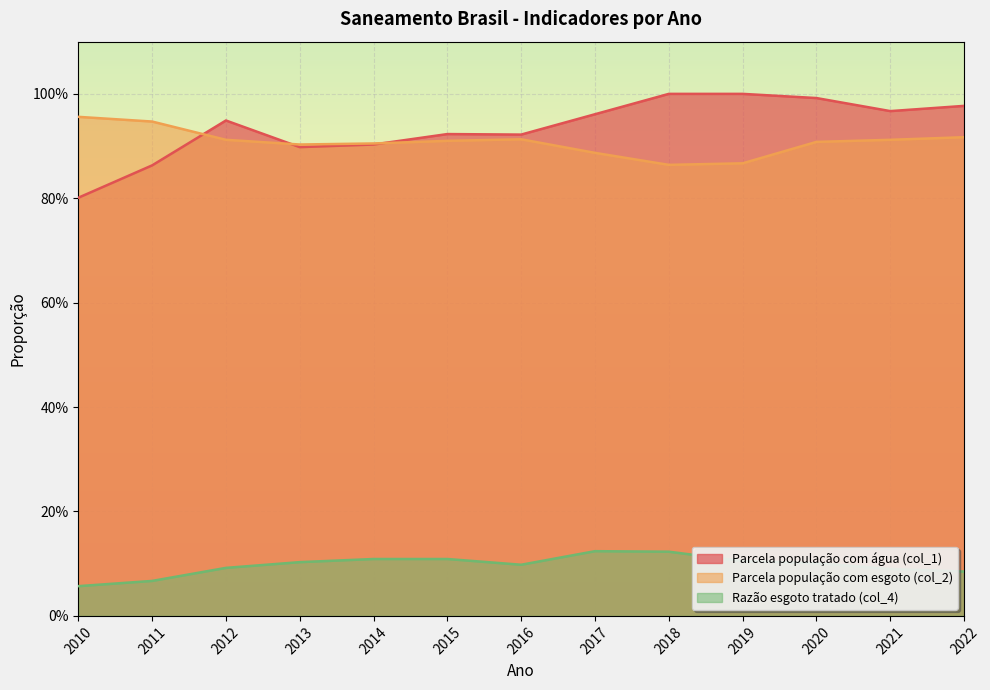

Which category has the highest value across all series?

2018